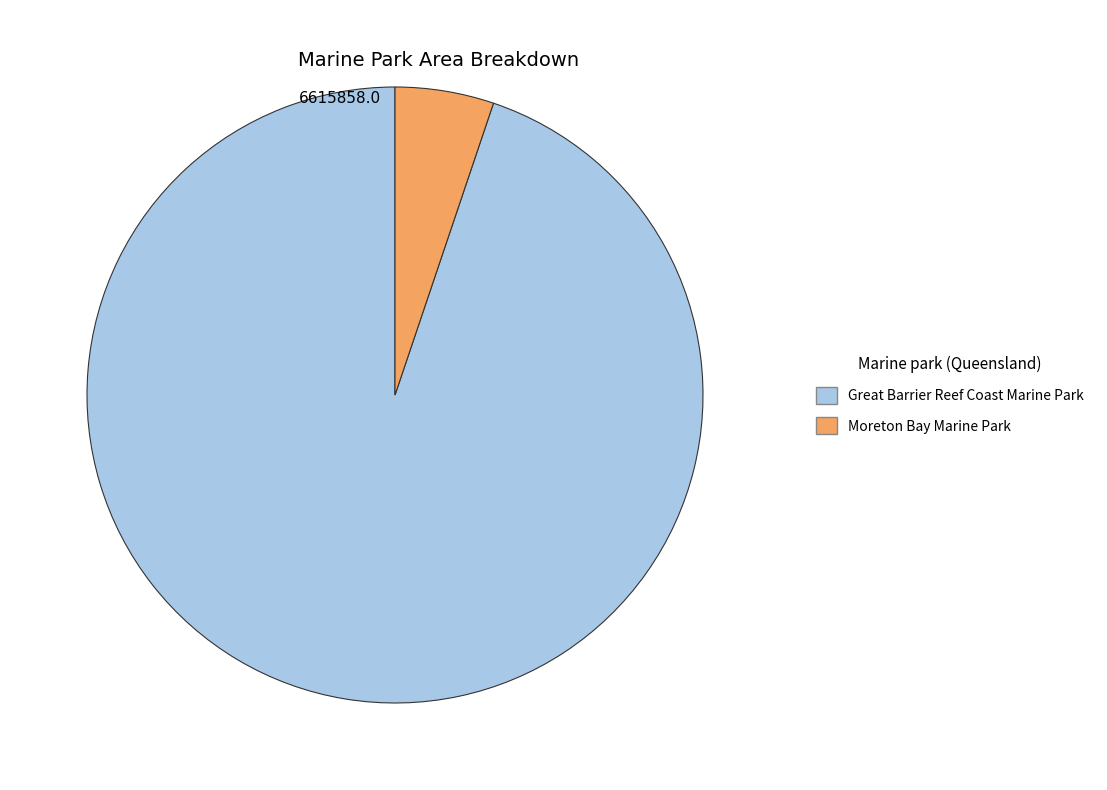

Which has a higher value, Great Barrier Reef Coast Marine Park or Moreton Bay Marine Park?

Great Barrier Reef Coast Marine Park